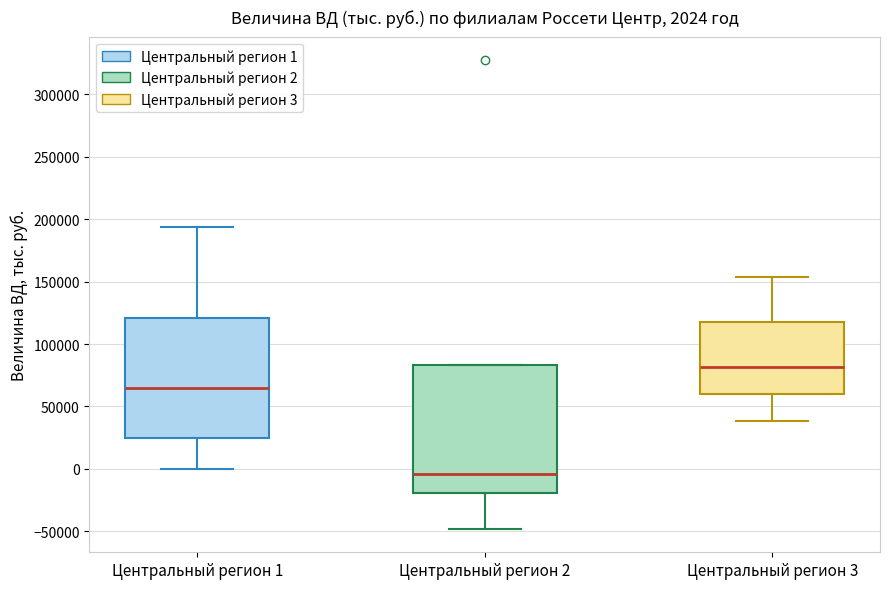

Which box is the tallest, from its lower edge to its upper edge?

Центральный регион 2